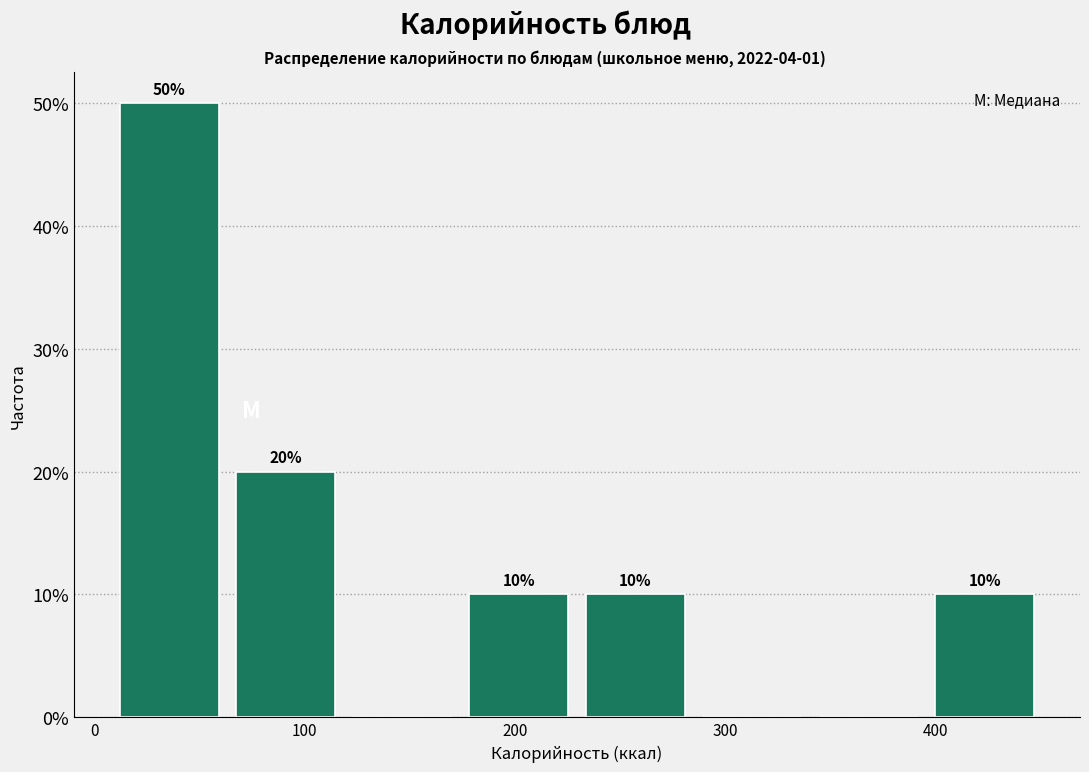

Which range on the x-axis has the tallest bar?

10 to 60